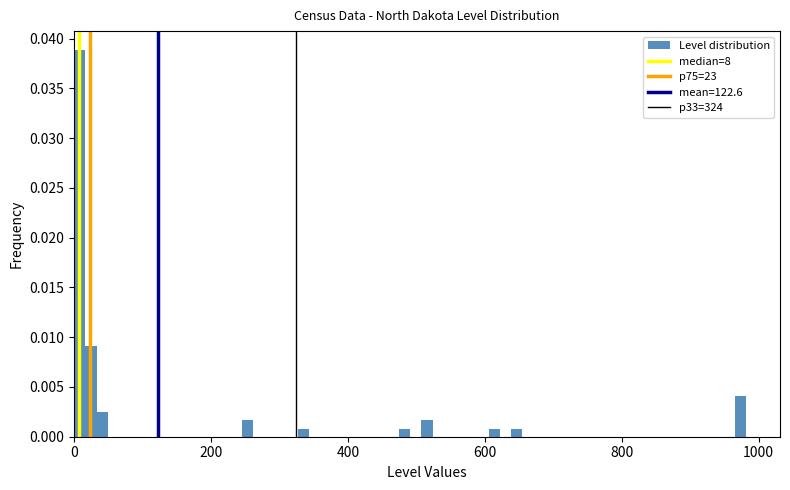

Around what value on the x-axis is the tallest bar? Give the approximate position of its centre, as read against the axis.

0